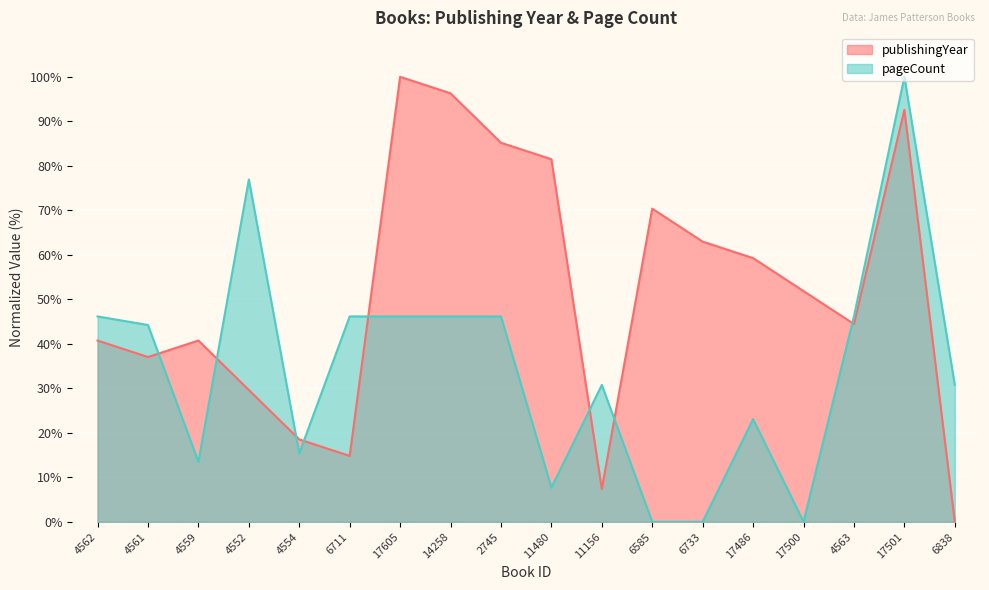

How many data points does each series have?

18